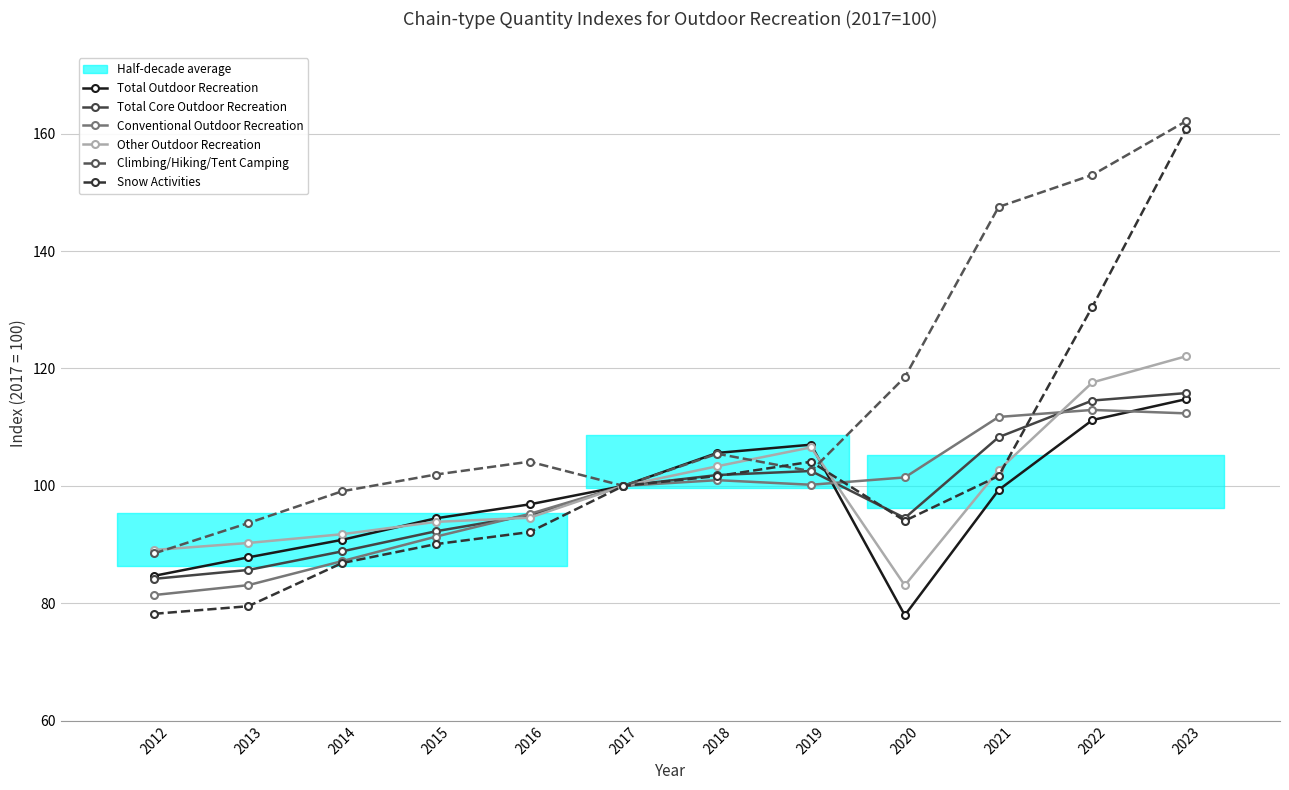

Reading left to right, list all the values displayed in this chart.

Total Outdoor Recreation: 84.7	87.8	90.8	94.5	96.9	100.0	105.6	107.0	78.0	99.3	111.2	114.8
Total Core Outdoor Recreation: 84.2	85.7	88.8	92.3	95.0	100.0	101.8	102.5	94.5	108.3	114.5	115.8
Conventional Outdoor Recreation: 81.4	83.1	87.2	91.4	95.2	100.0	101.0	100.2	101.4	111.7	112.9	112.4
Other Outdoor Recreation: 89.1	90.3	91.8	93.9	94.6	100.0	103.3	106.6	83.1	102.7	117.6	122.1
Climbing/Hiking/Tent Camping: 88.5	93.7	99.1	101.9	104.1	100.0	105.5	102.5	118.5	147.5	153.0	162.1
Snow Activities: 78.2	79.5	86.9	90.1	92.1	100.0	101.7	104.1	94.1	101.7	130.5	160.8